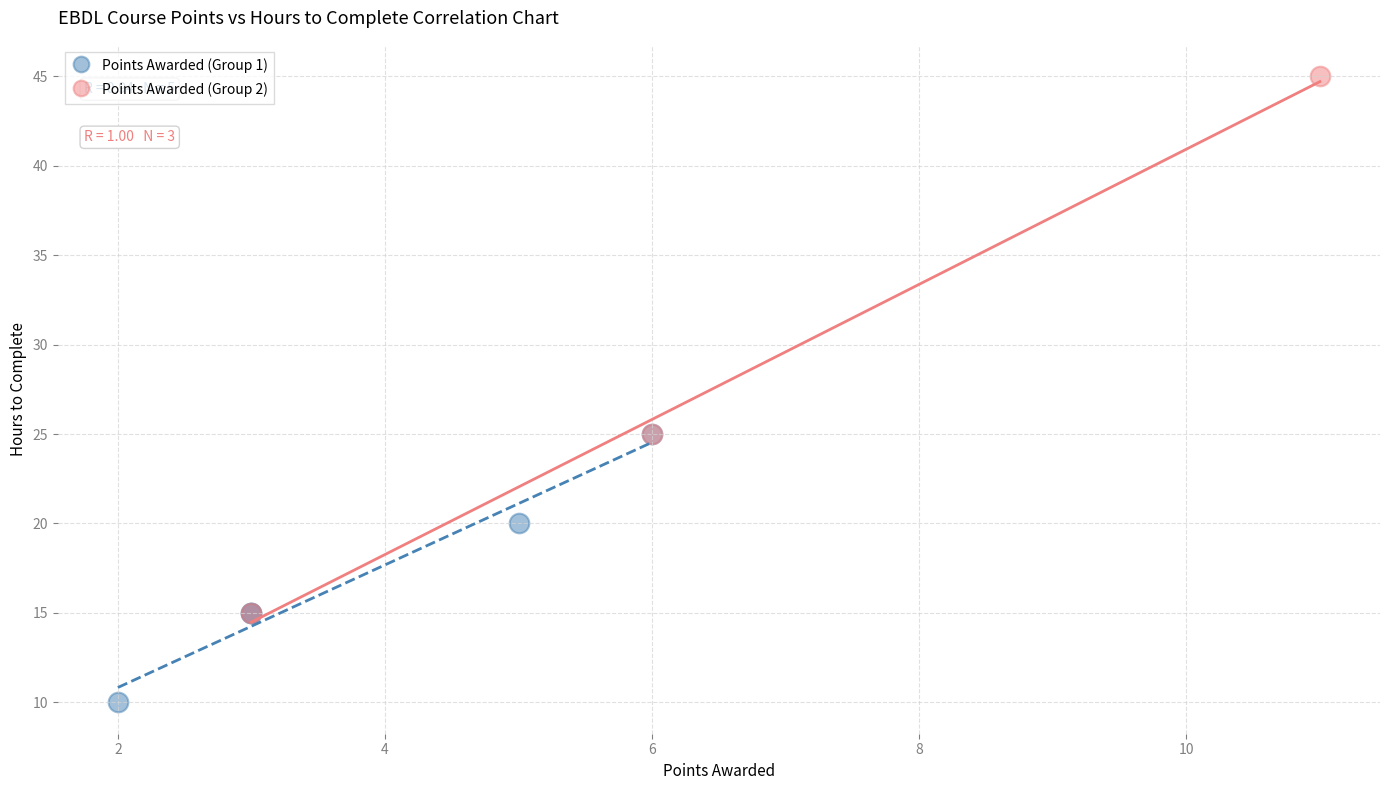

Which series has the largest Y range (max minus min)?

Points Awarded (Group 2)